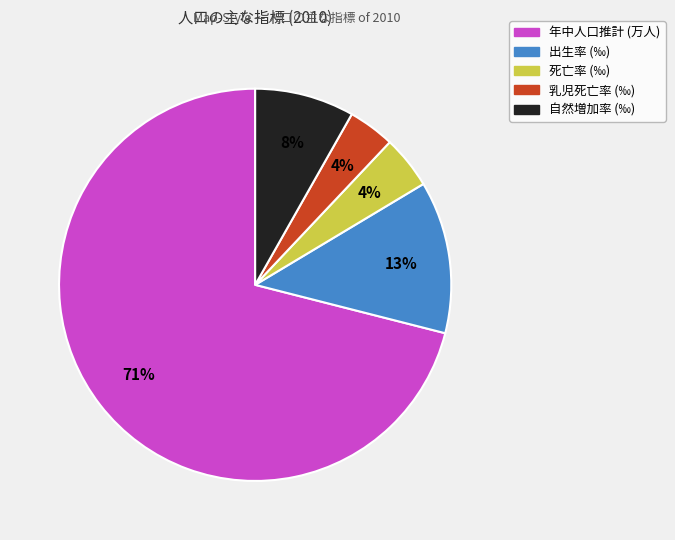

Which slice represents more than half of the pie?

年中人口推計 (万人)